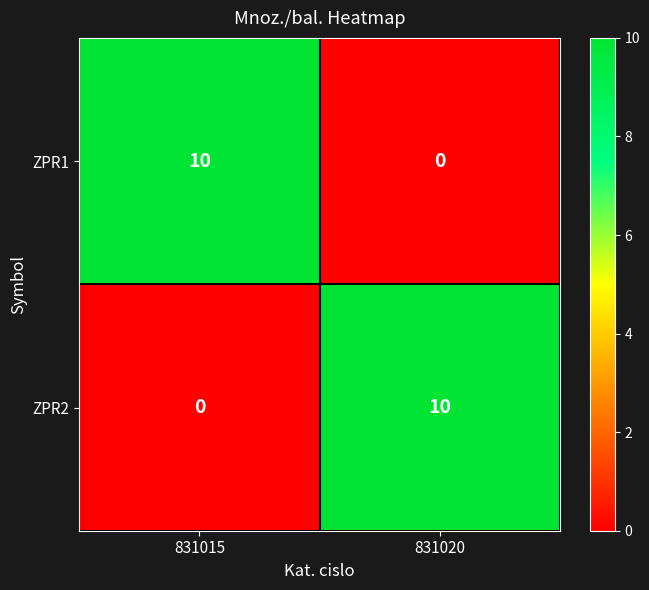

At which label is ZPR2 closest to 5?

831015